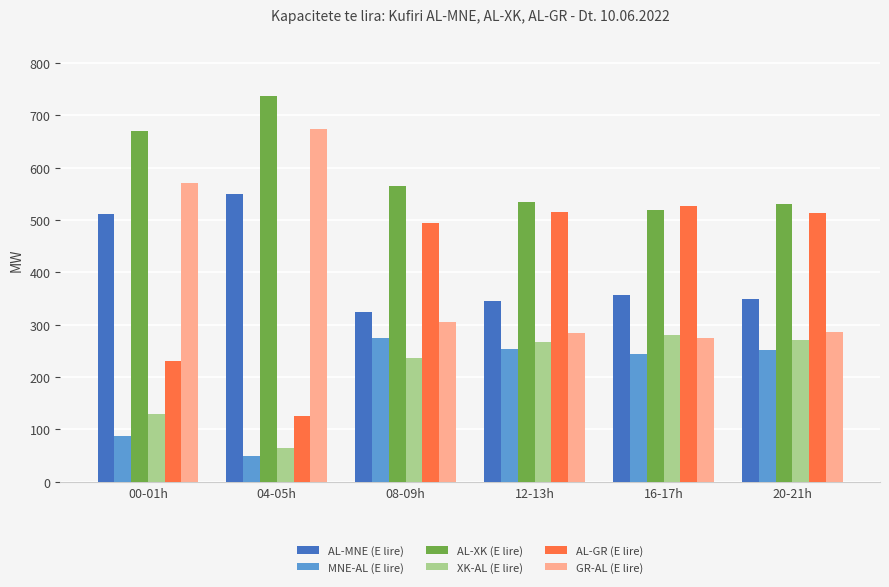

The value of AL-XK (E lire) at 04-05h is 736. True or false?

True